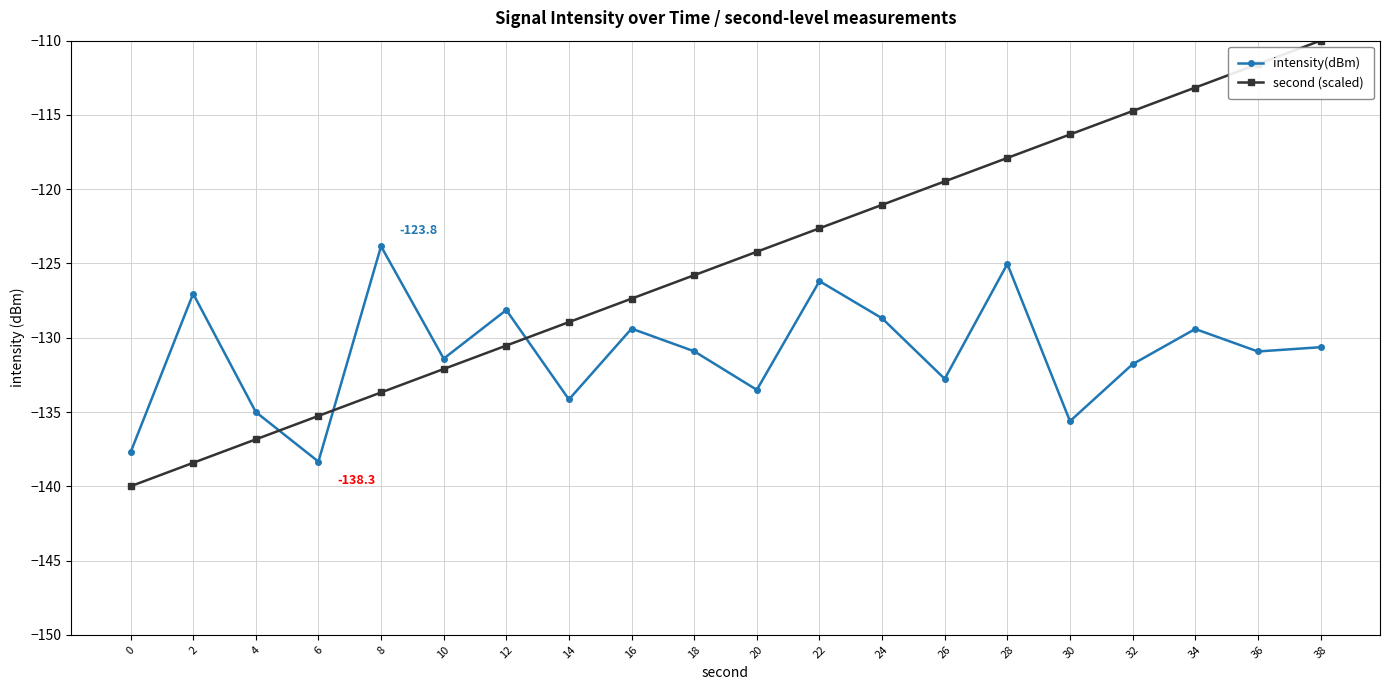

What is the difference between the highest and lowest values at 22?

3.6